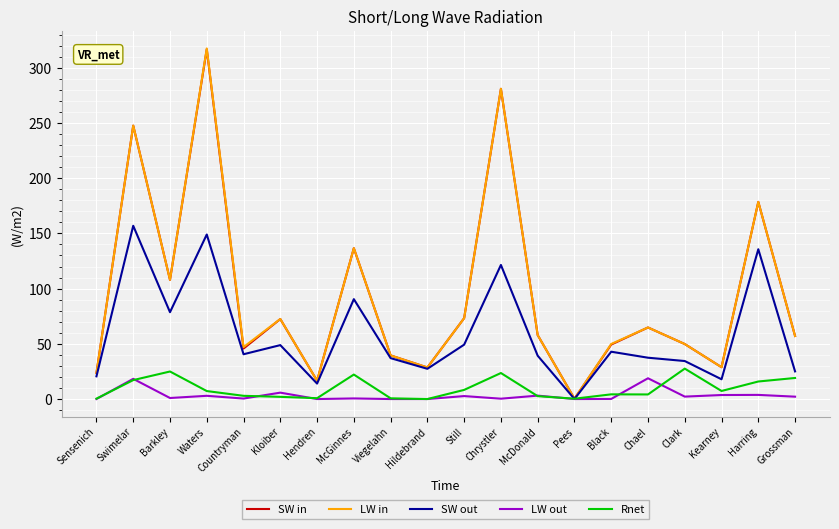

Which series changed the most between Kloiber and Kearney?

LW in